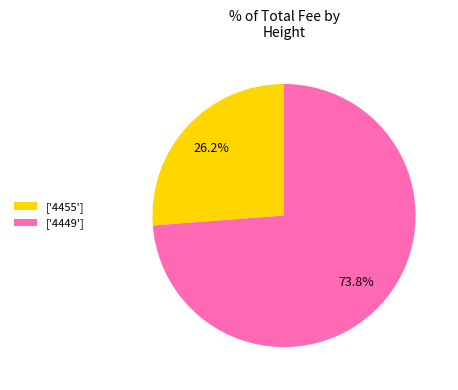

What percentage is NOT represented by ['4455']?

73.8%